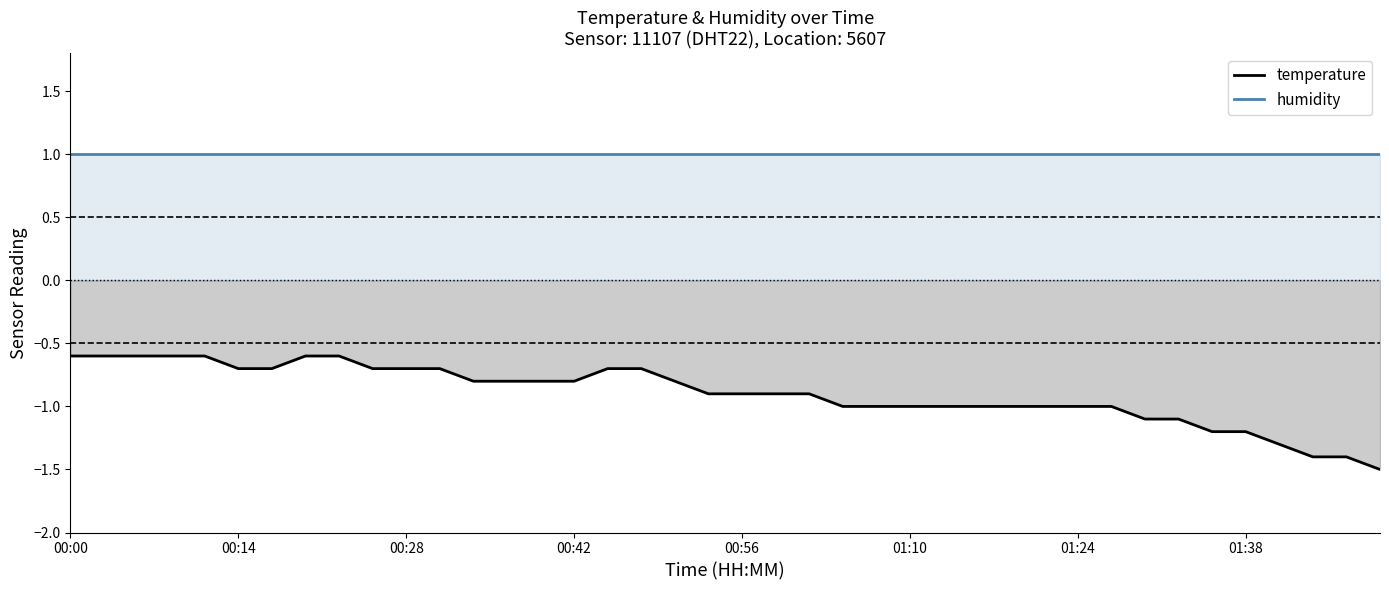

Which series has the largest range (max minus min)?

temperature